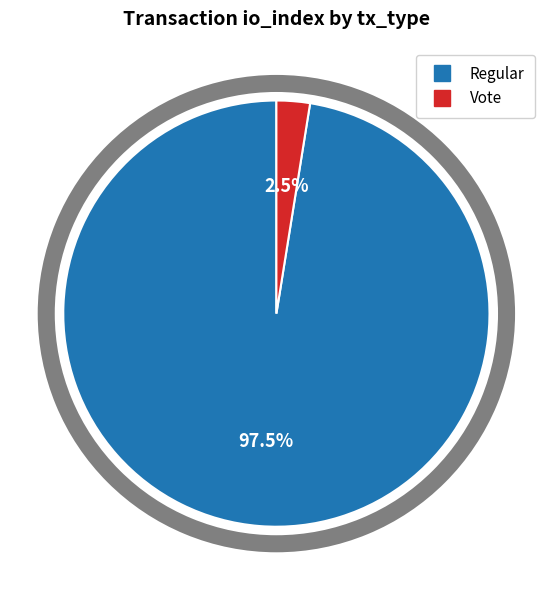

Is there any slice that represents more than half of the pie?

Yes